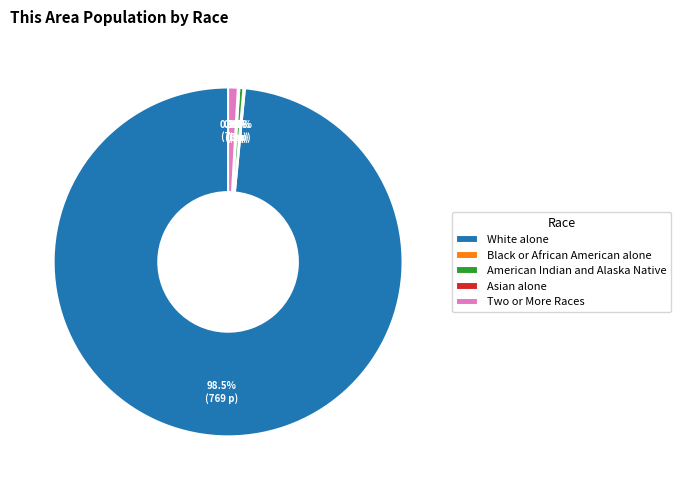

To the nearest percent, what is the combined percentage of American Indian and Alaska Native and White alone?

99%